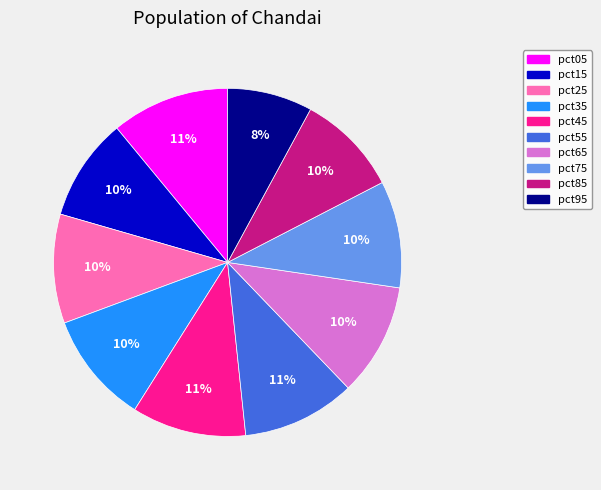

What percentage is the pct65 slice, to the nearest percent?

10%